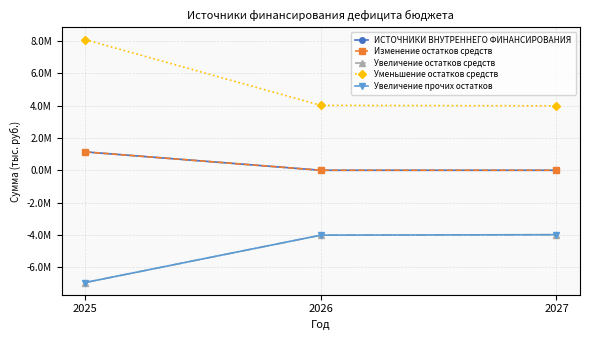

Does the chart have visible grid lines?

Yes